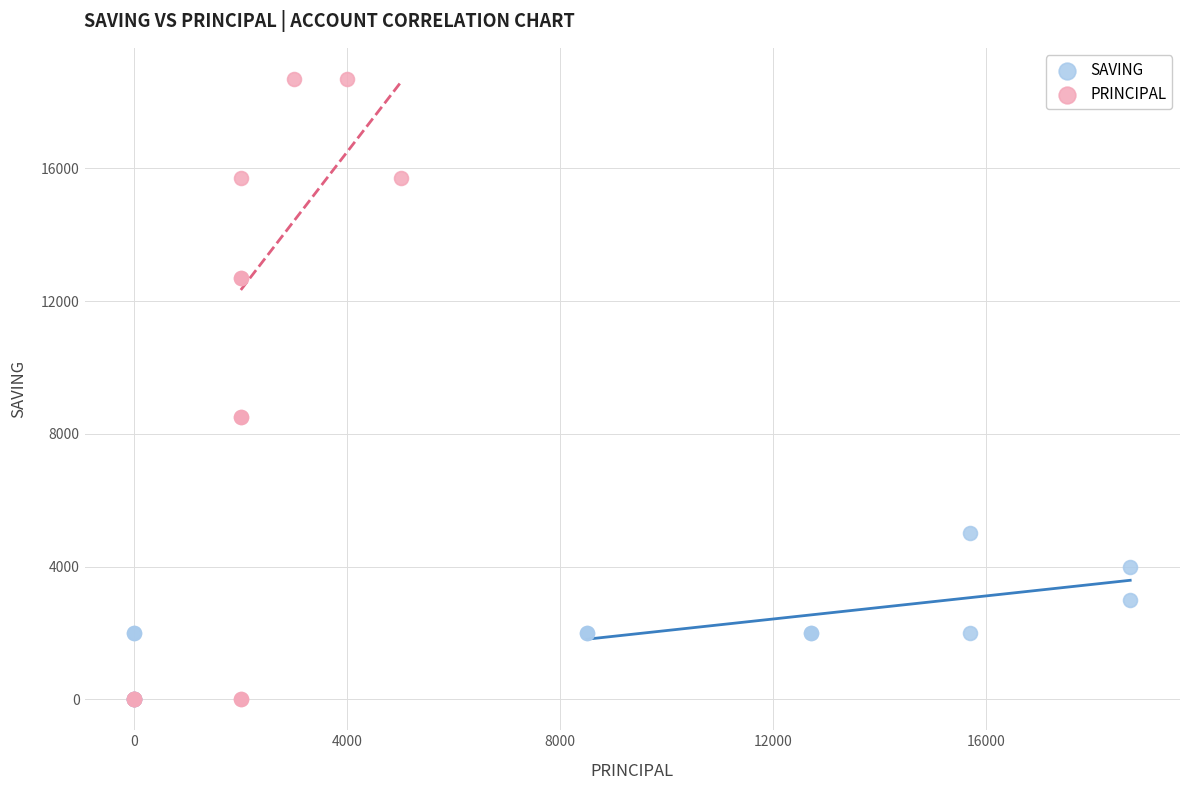

Which series has the widest spread of Y values?

PRINCIPAL